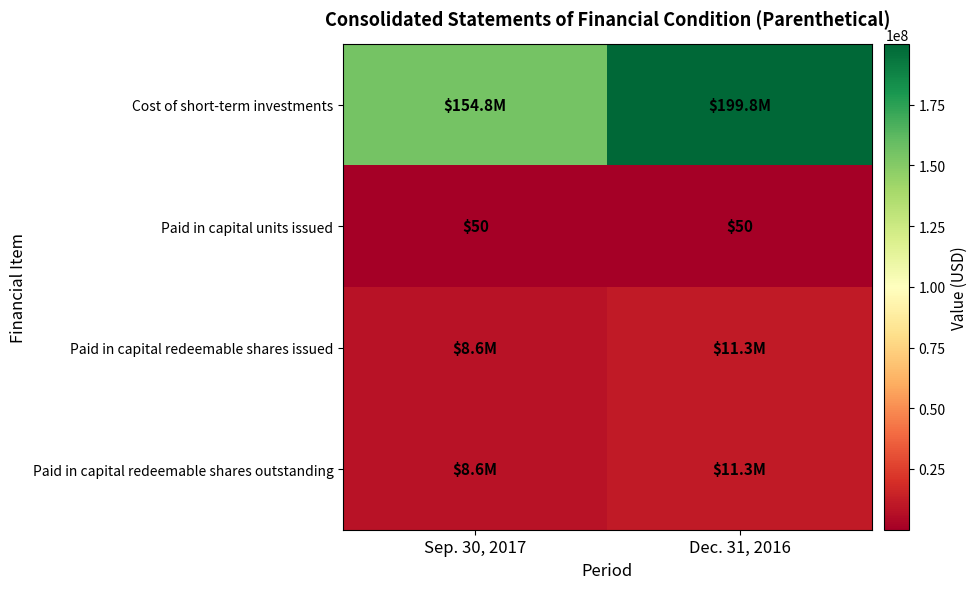

What is the sum of all Paid in capital units issued values?

100